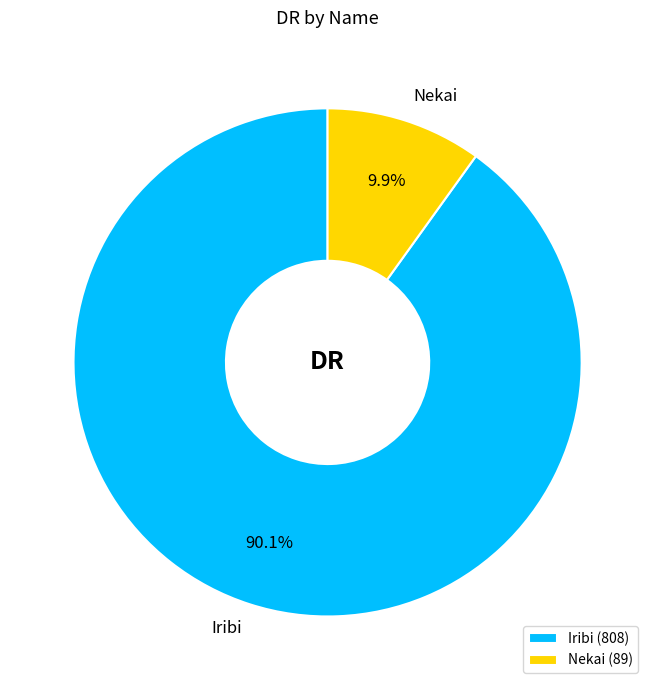

How much of the chart is everything except Iribi?

9.9%